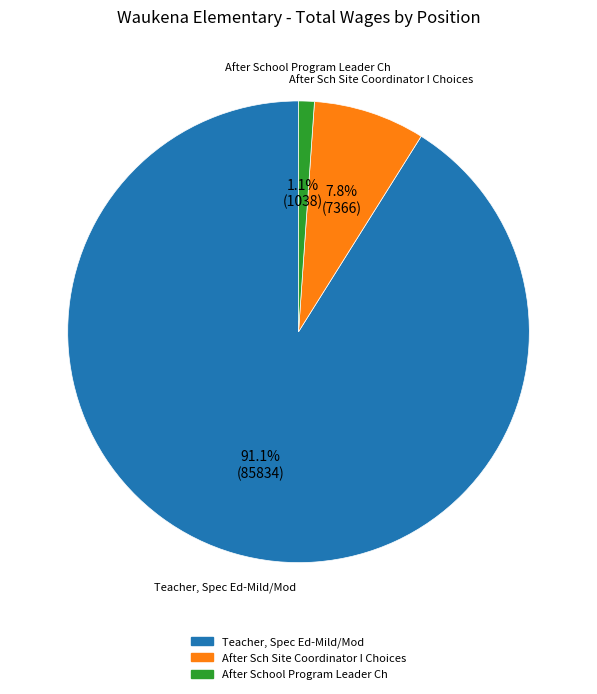

How many segments does this pie chart have?

3